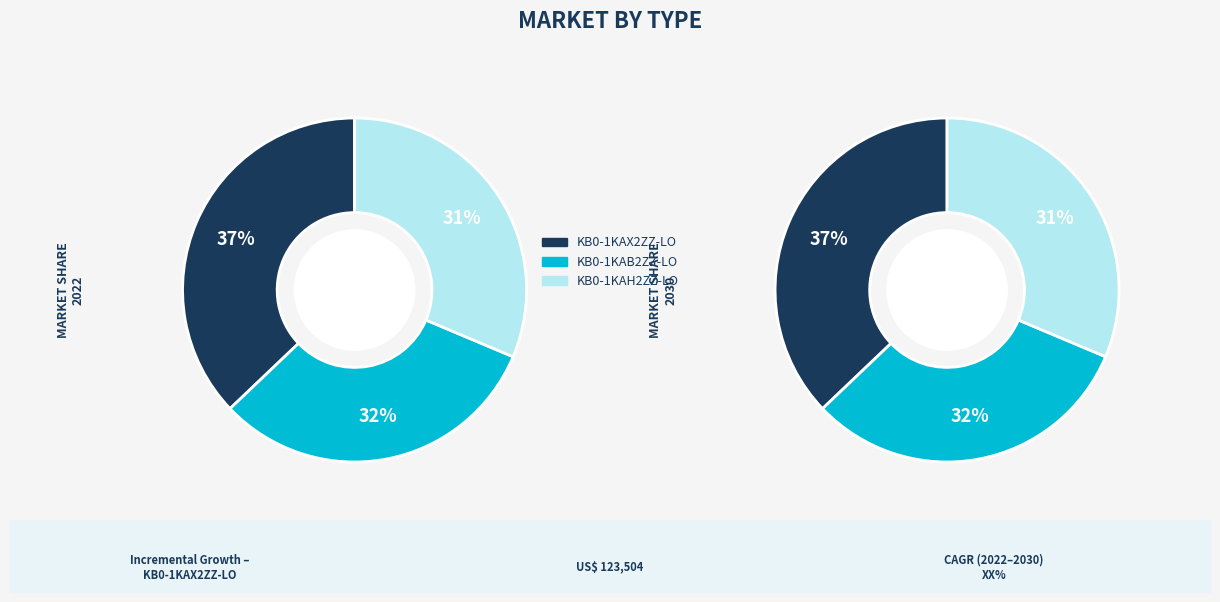

How many segments does this pie chart have?

3